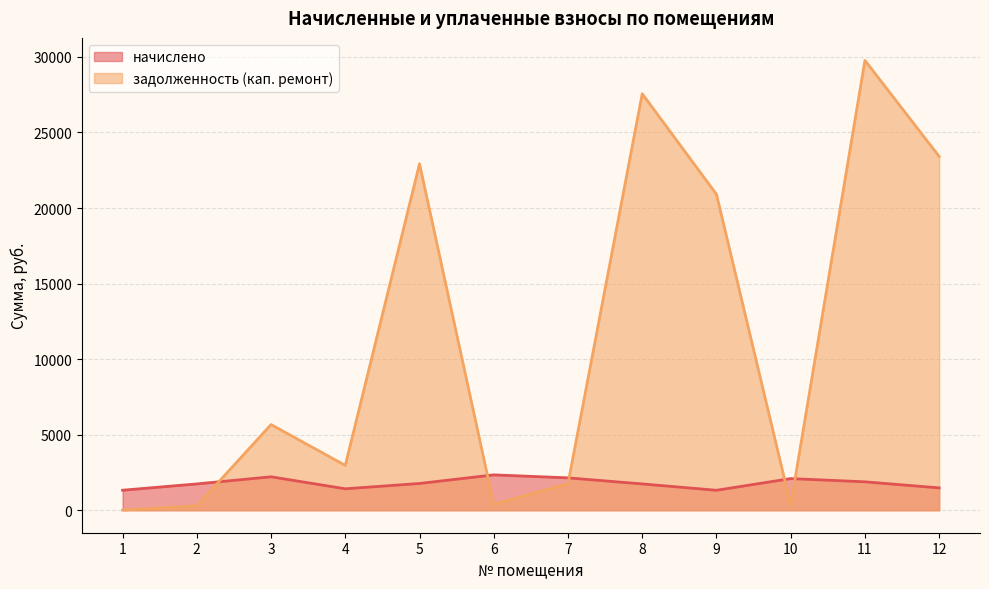

What is the sum of the начислено values at 9 and 5?

3091.3